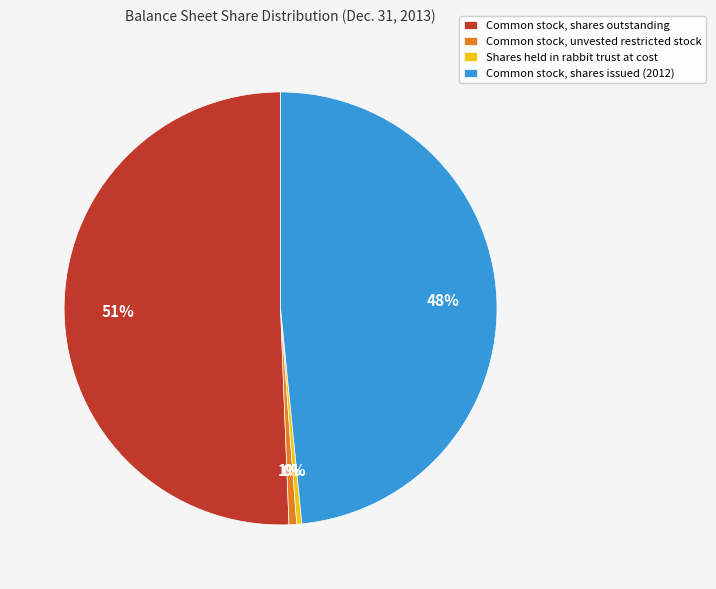

Does Common stock, shares outstanding account for over 50% of the chart?

Yes